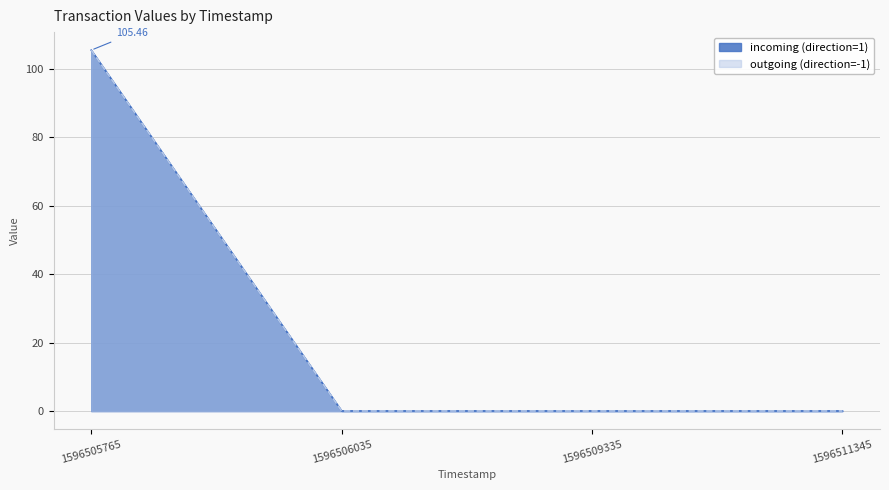

What is the value of the incoming (direction=1) point at the 1st from the left?

105.5